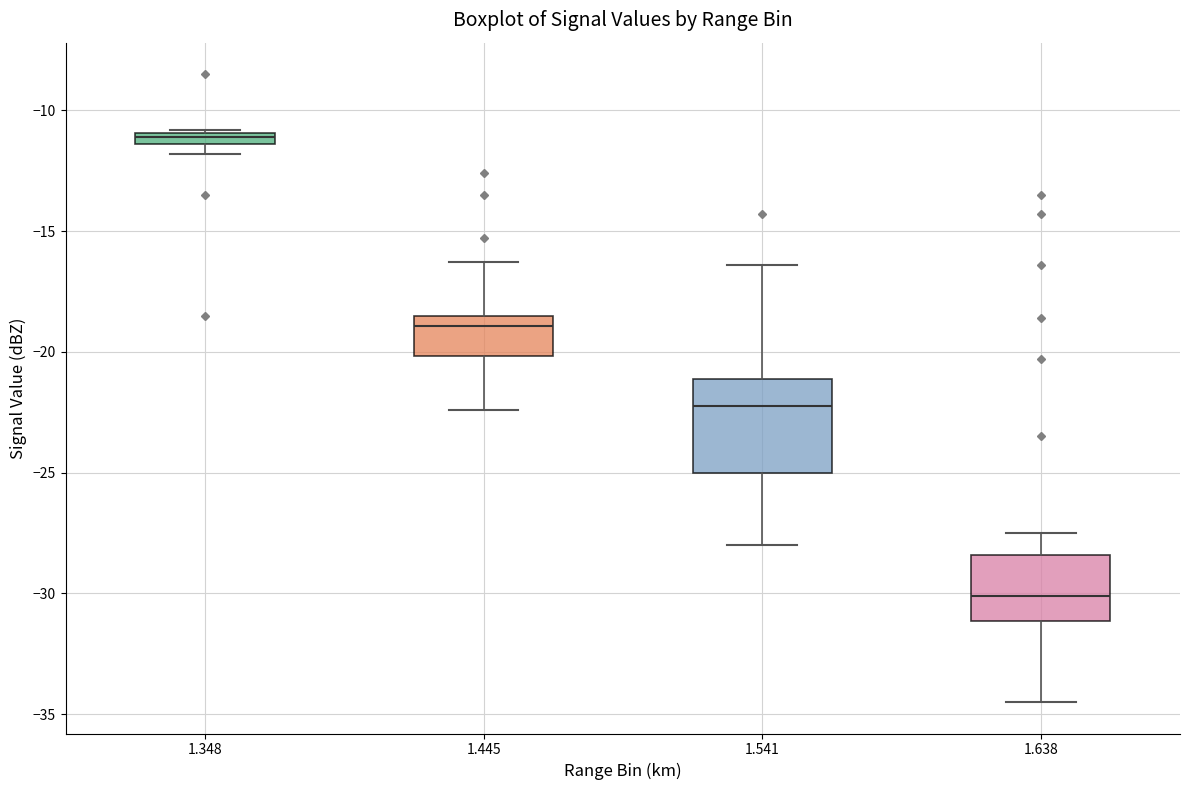

Which box is the tallest, from its lower edge to its upper edge?

1.541